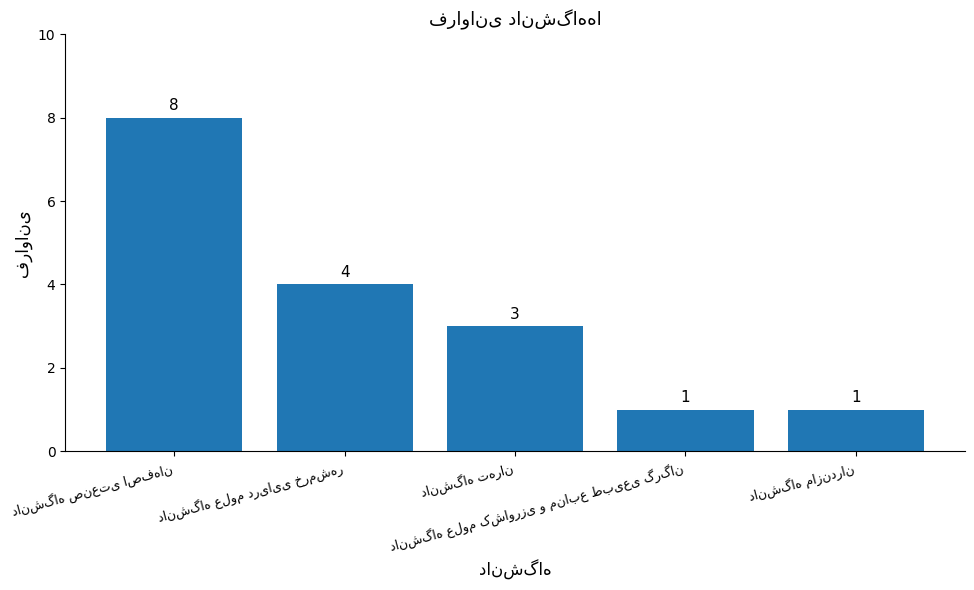

Are the bars grouped side by side (vs. stacked)?

No